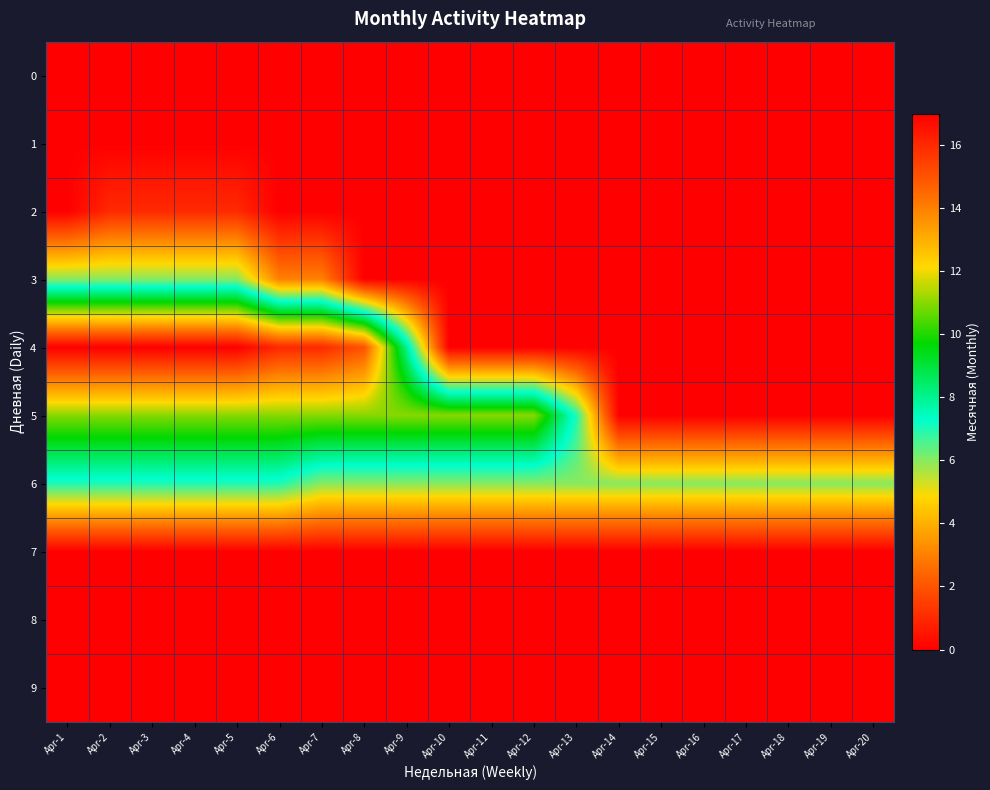

What is the difference between the highest and lowest values at Apr-17?

6